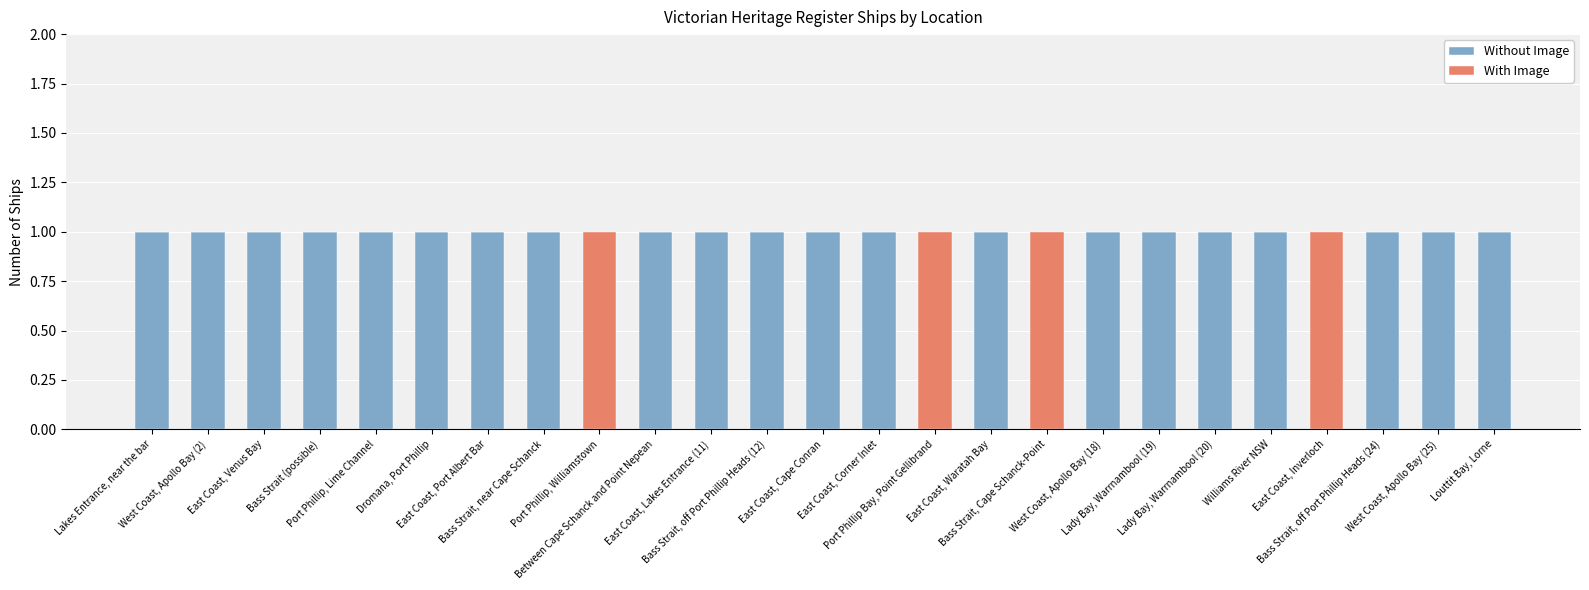

Are the bars horizontal?

No